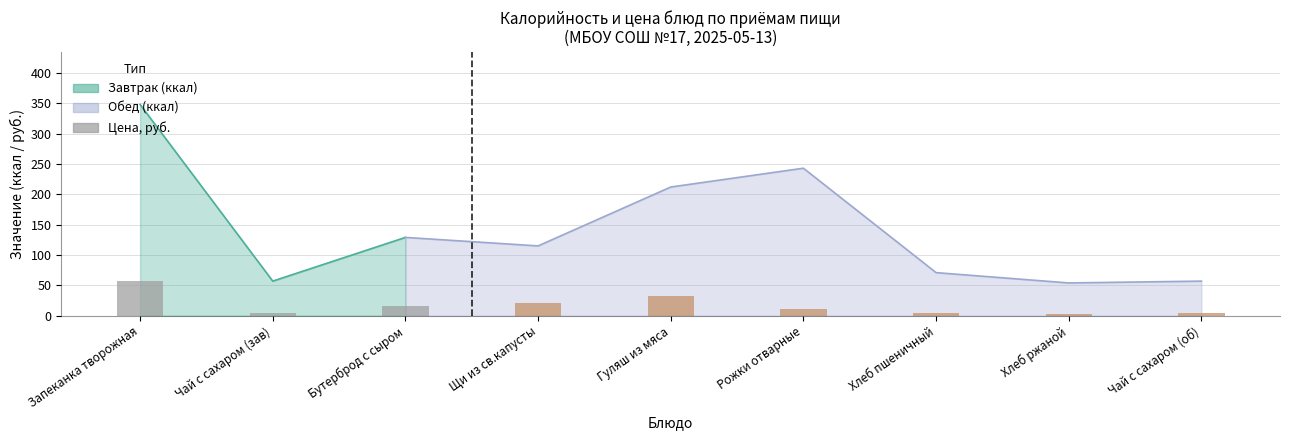

Is it true that the value at Щи из св.капусты is 21.4?

True